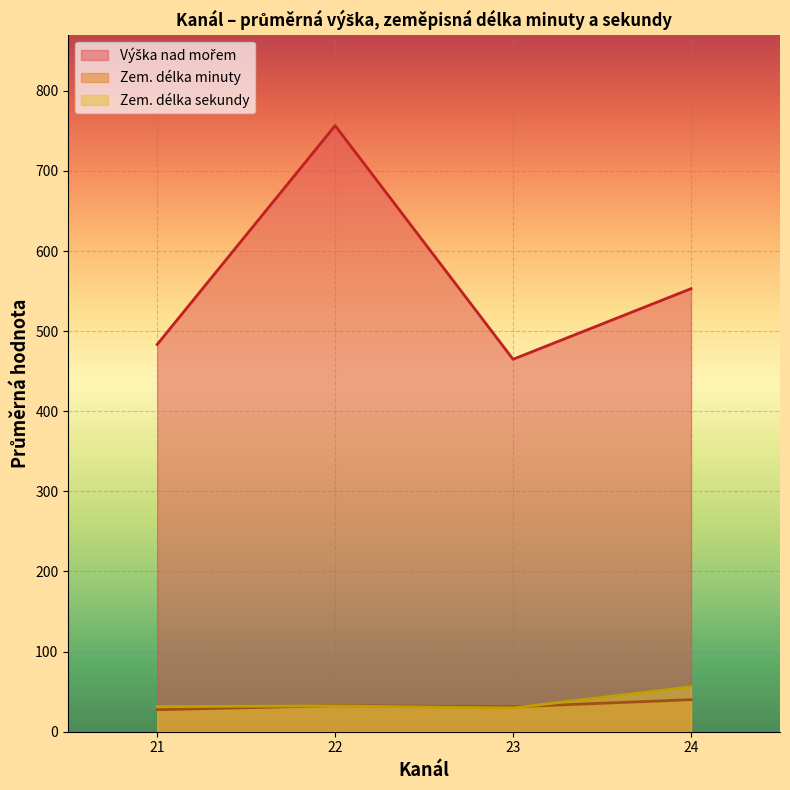

Does the chart display data point markers on the line(s)?

No